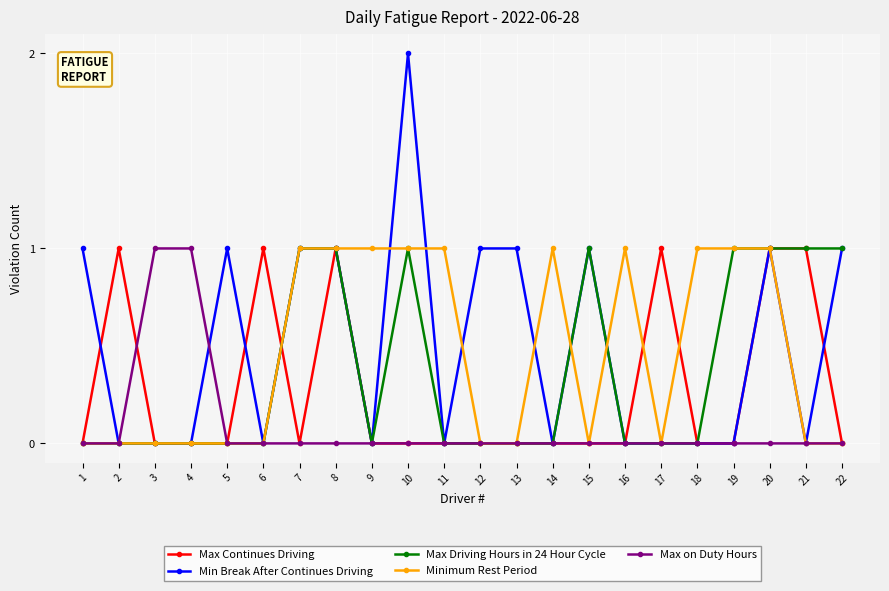

What is the difference between the maximum and second lowest values in the Minimum Rest Period series?

1